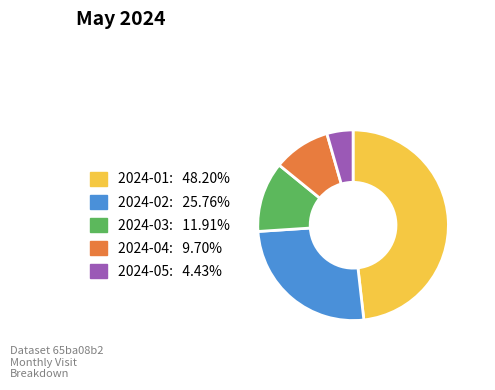

Is the sum of 2024-03: 11.91% and 2024-02: 25.76% greater than half?

No